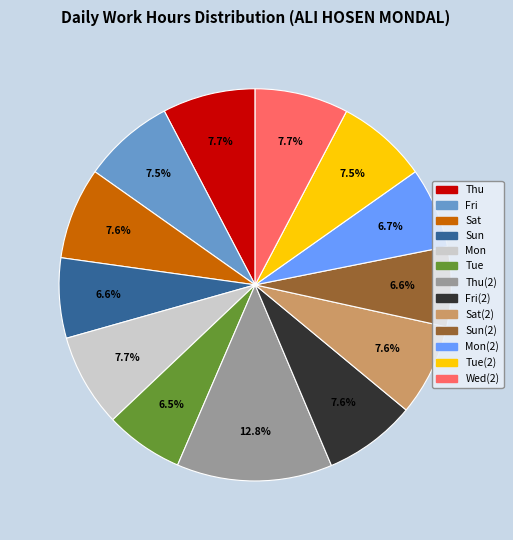

Is there any slice that represents more than half of the pie?

No